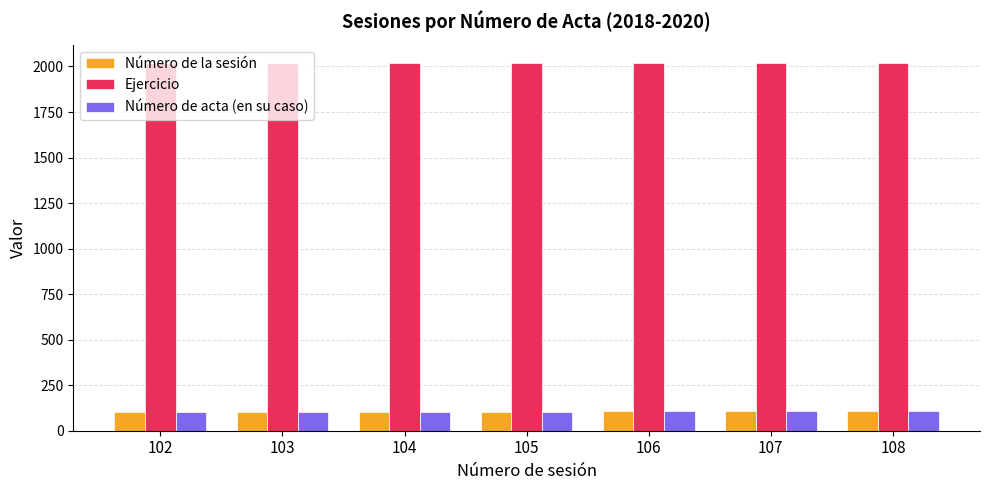

What is the sum of all Número de la sesión values?

735